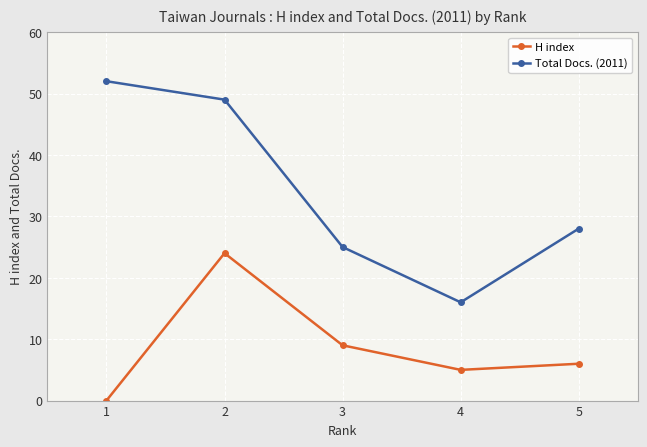

At 4, list the series in order from smallest to largest.

H index, Total Docs. (2011)